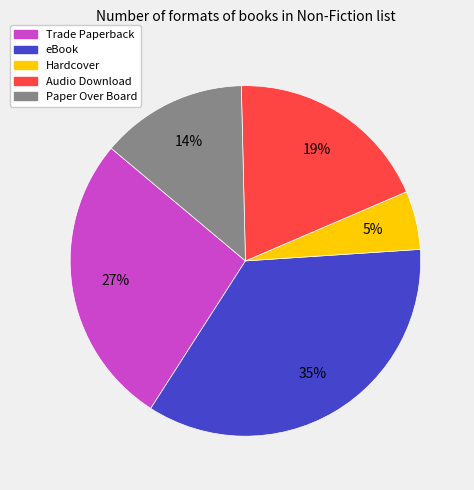

To the nearest percent, what is the average slice percentage?

20%